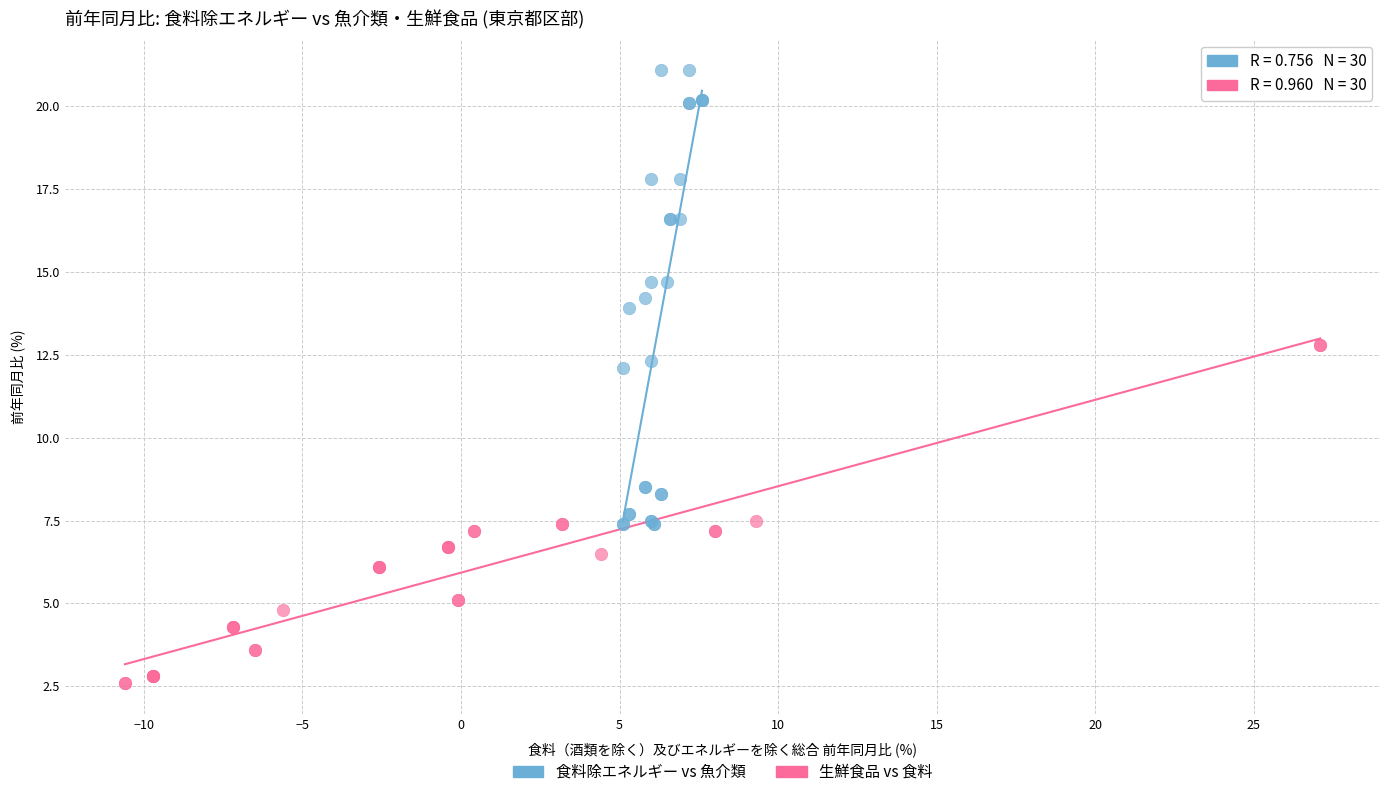

Which series reaches the minimum Y coordinate?

生鮮食品 vs 食料